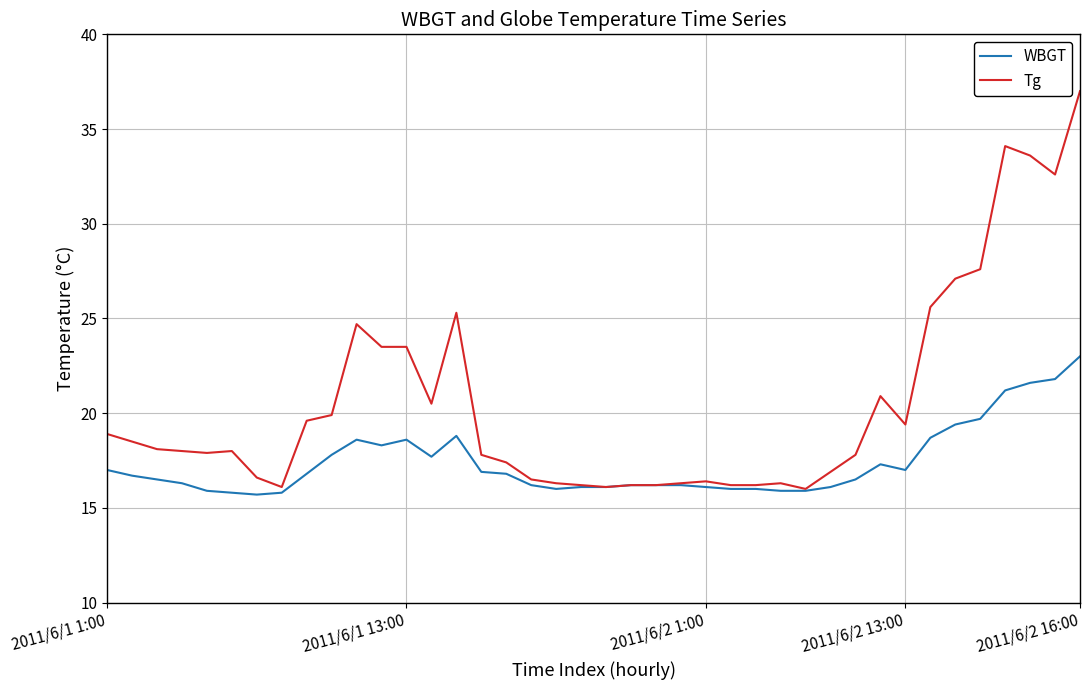

Which series has the widest spread of values?

Tg